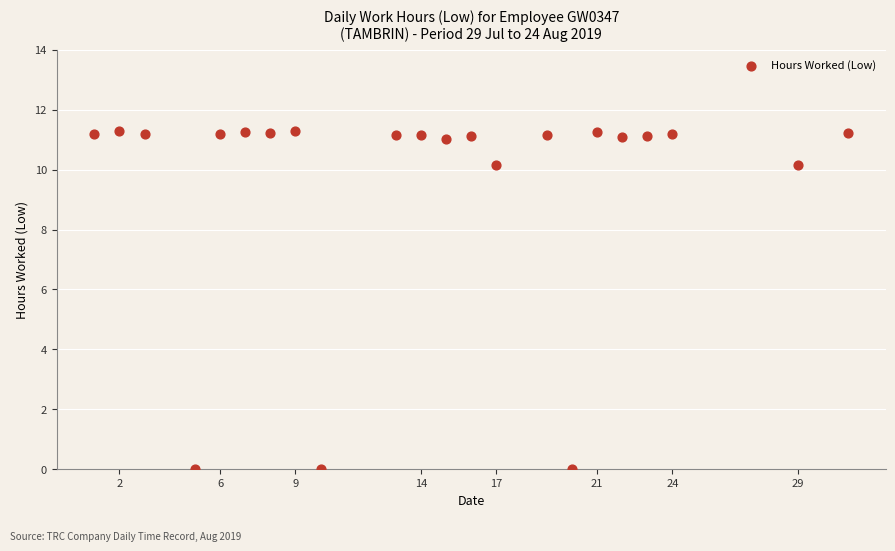

What is the range of Y values (max minus min)?

11.3